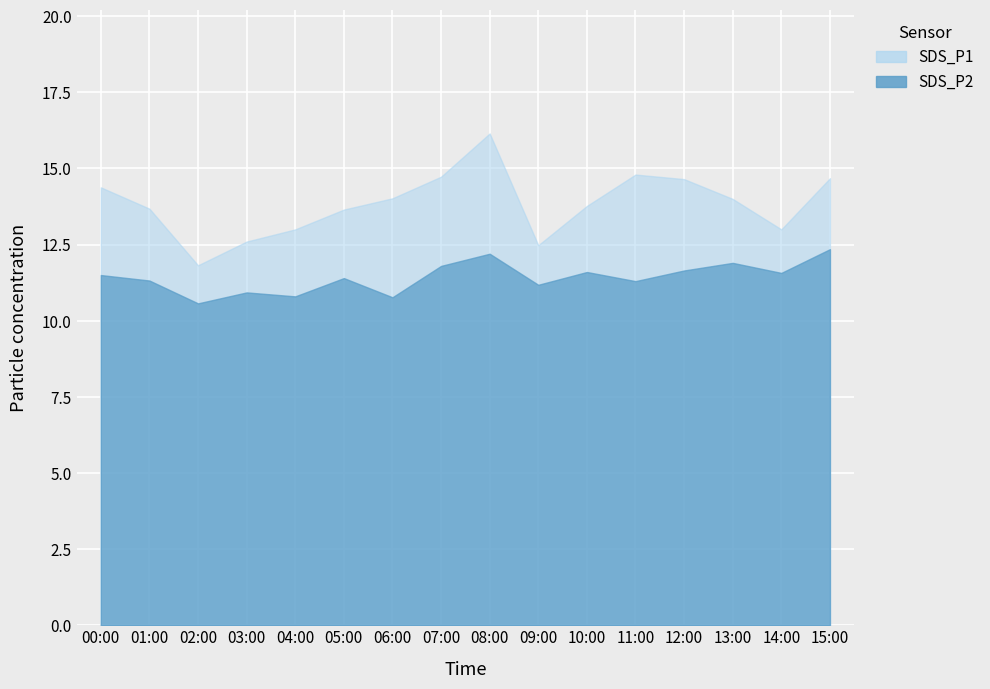

How many values in the SDS_P2 series are below 11?

4